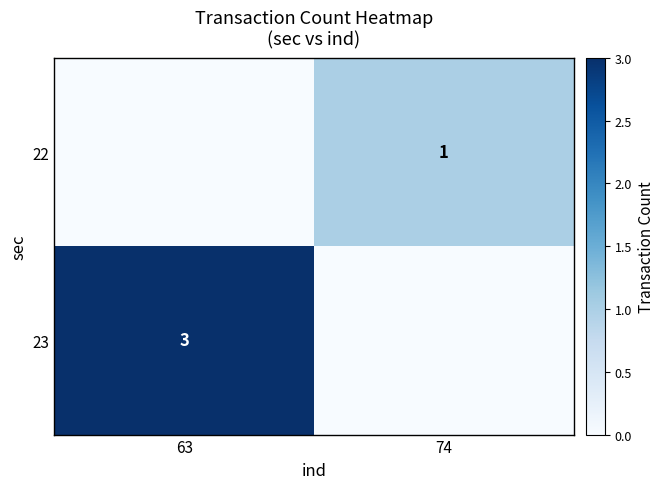

Is the value of 23 at 63 greater than the value of 22 at 74?

Yes